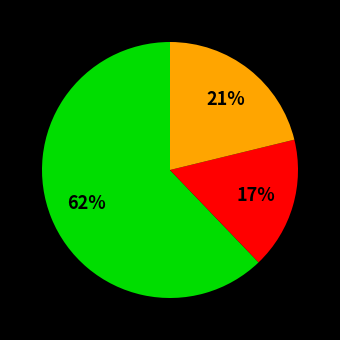

Does any single category account for the majority?

Yes